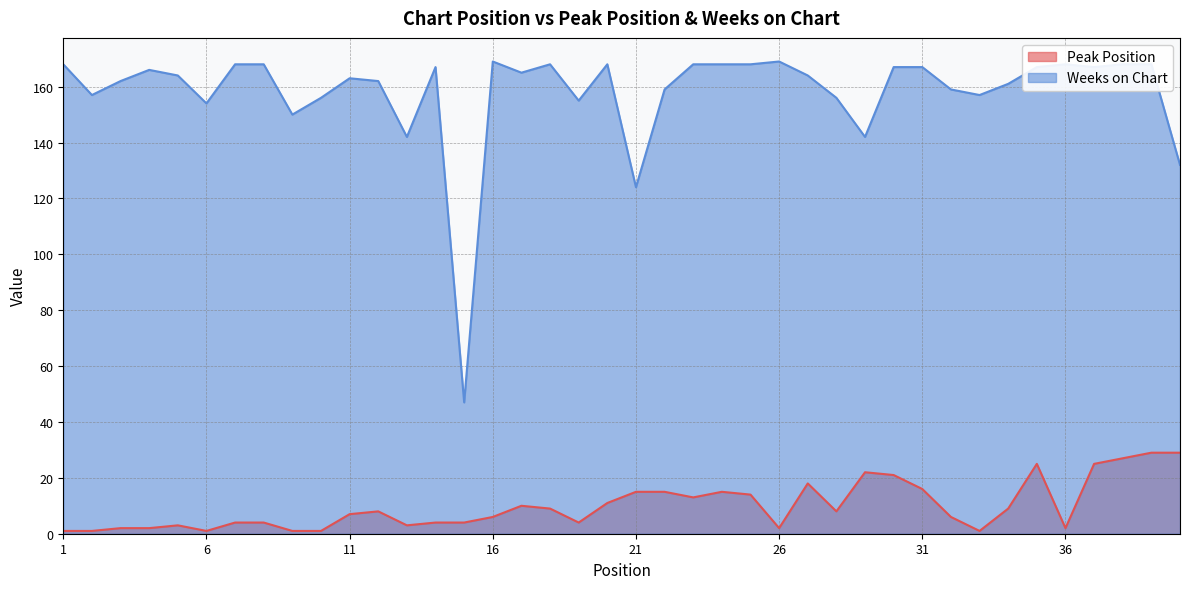

True or false: Weeks on Chart and Peak Position intersect in this chart.

False